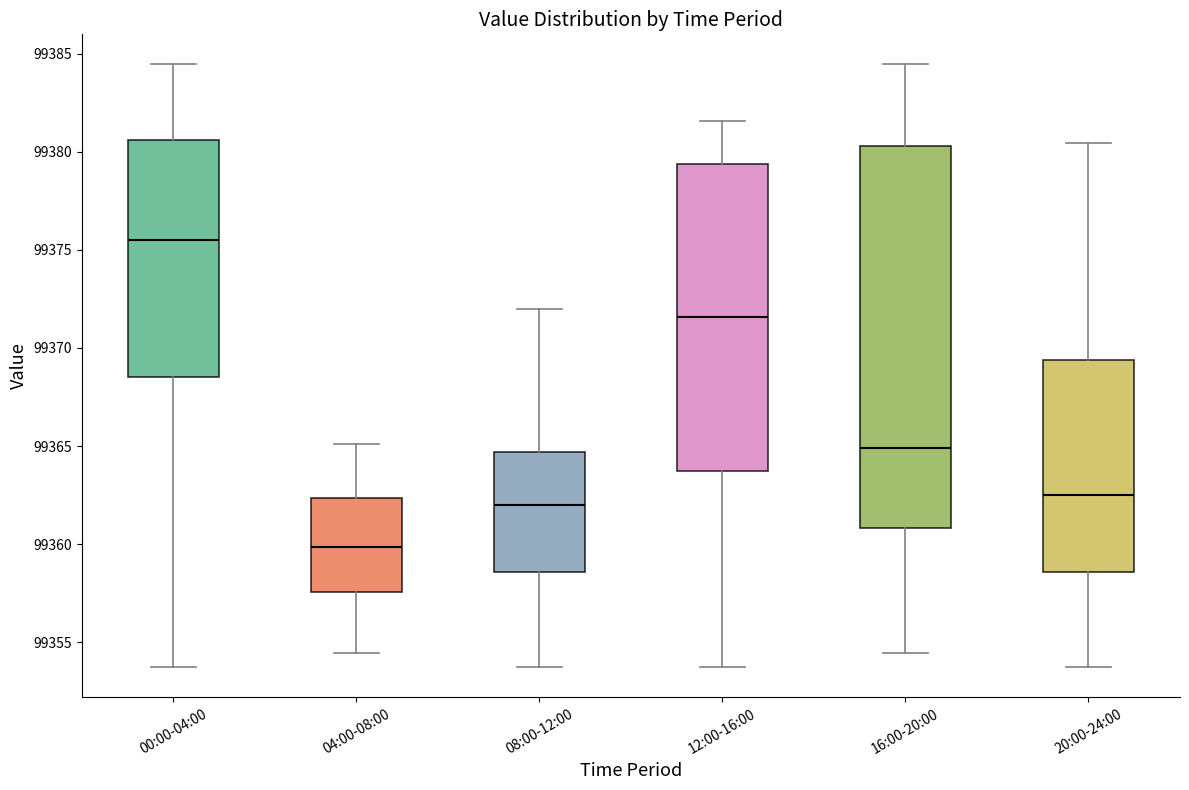

Where does the median line of the box for 04:00-08:00 sit on the y-axis? The values are not printed on the chart, so give them approximately, as read against the axis.

99360.0